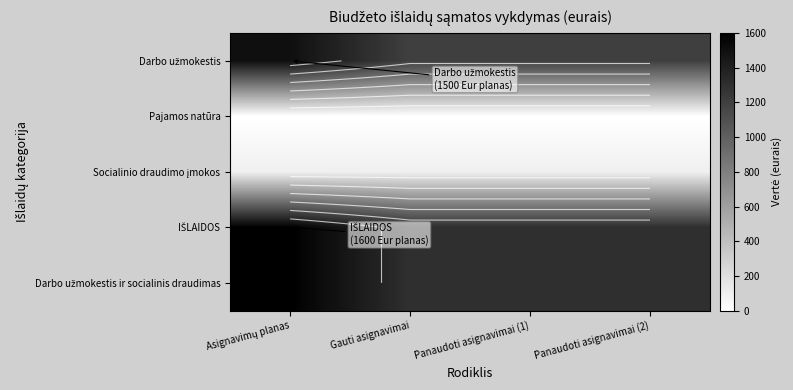

Which has a higher value, Panaudoti asignavimai (2) or Asignavimų planas?

Asignavimų planas